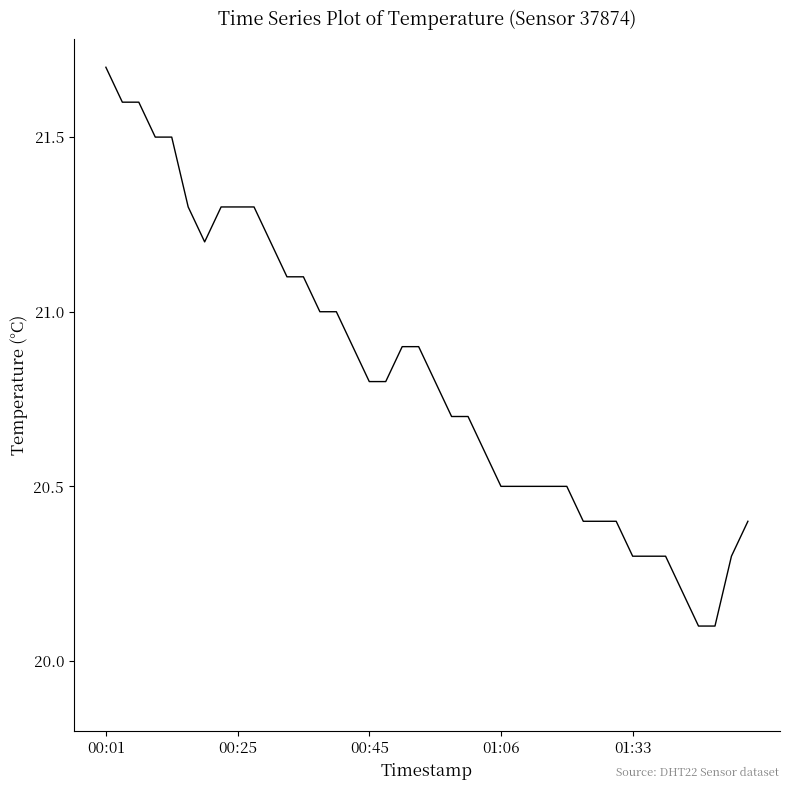

What is the greatest value displayed?

21.7